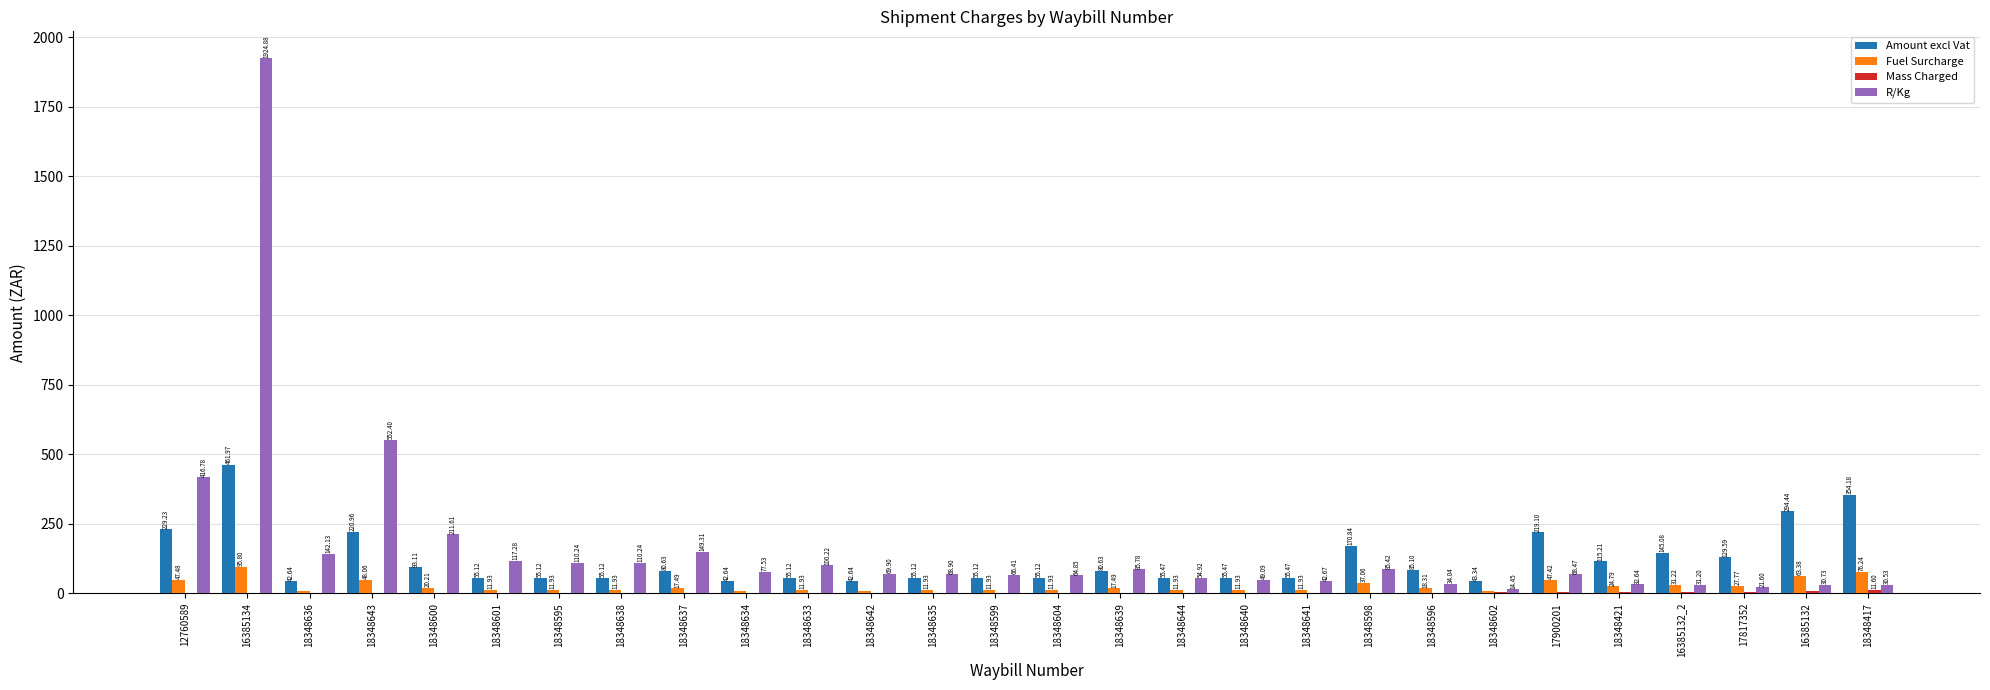

Which series has the largest total across all categories?

R/Kg